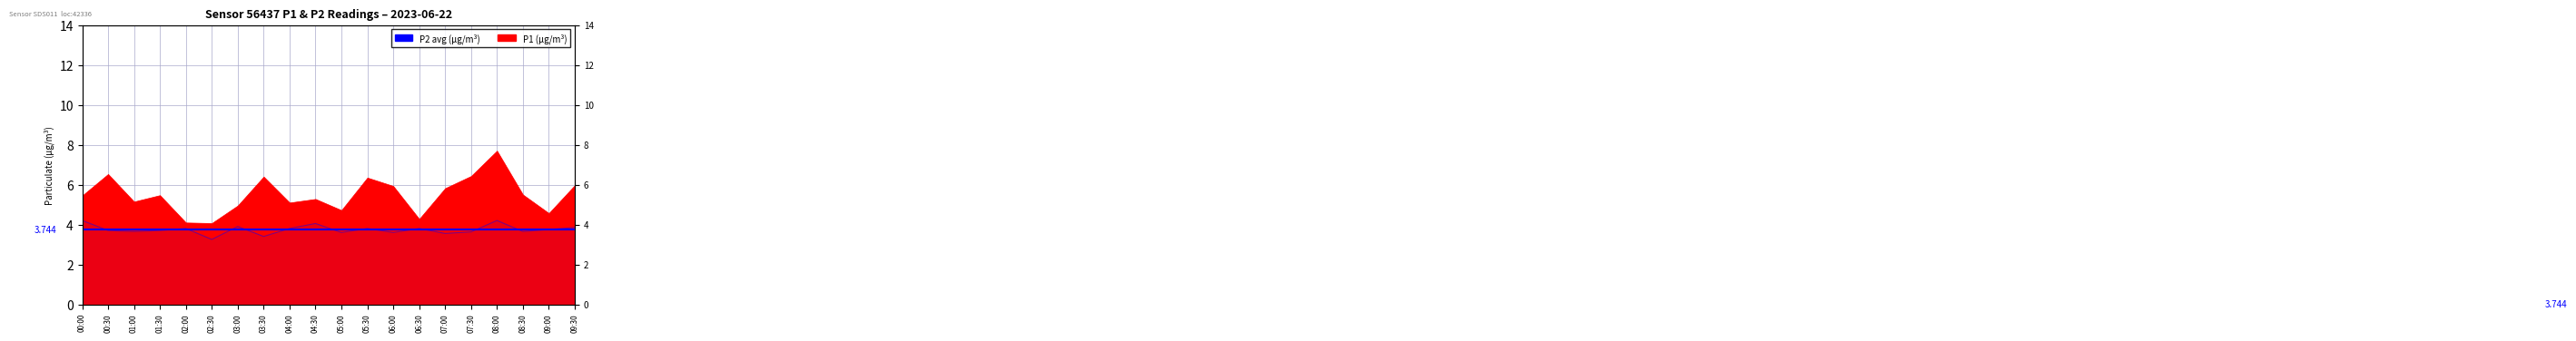

What is the average value?

3.7